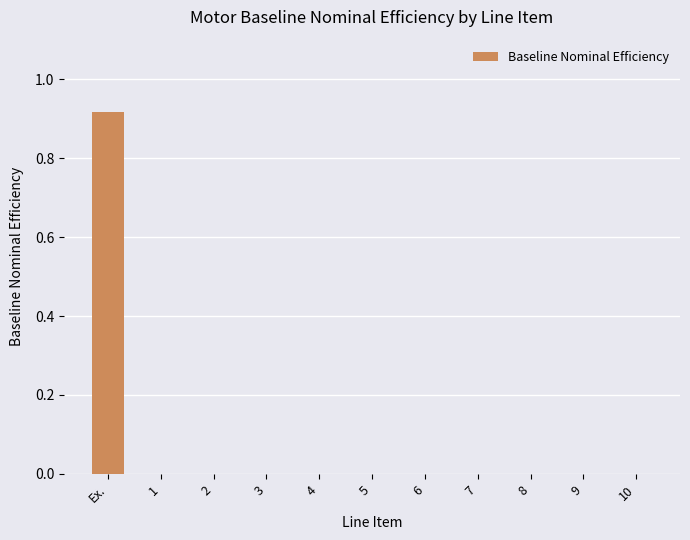

At which category does the chart reach its peak across all series?

Ex.